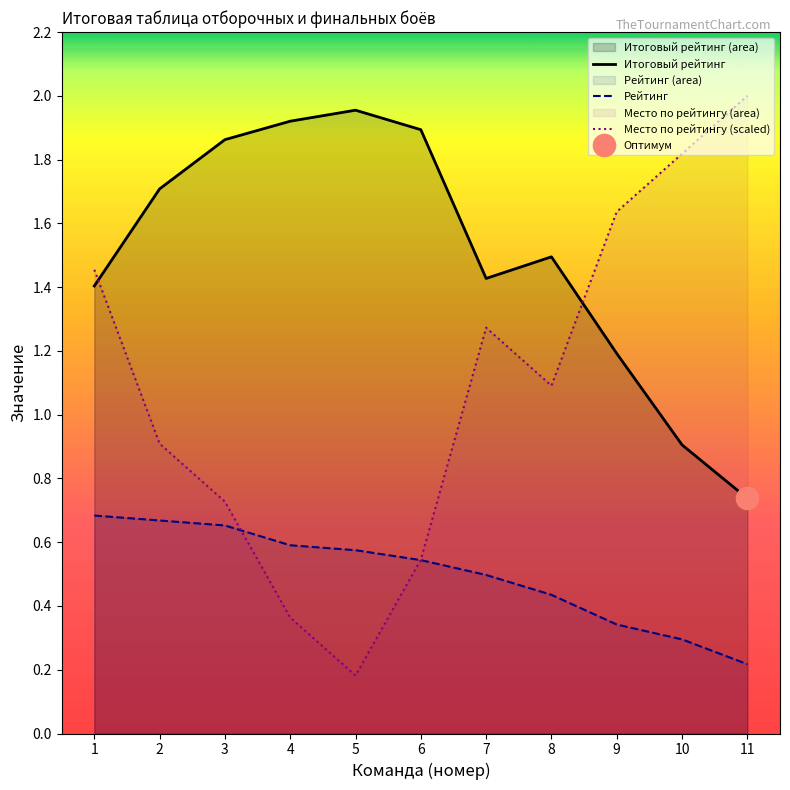

Reading right to left, extract all data points from this chart.

Итоговый рейтинг: 11=0.7	10=0.9	9=1.2	8=1.5	7=1.4	6=1.9	5=2.0	4=1.9	3=1.9	2=1.7	1=1.4
Рейтинг: 11=0.2	10=0.3	9=0.3	8=0.4	7=0.5	6=0.5	5=0.6	4=0.6	3=0.7	2=0.7	1=0.7
Место по рейтингу (scaled): 11=2.0	10=1.8	9=1.6	8=1.1	7=1.3	6=0.5	5=0.2	4=0.4	3=0.7	2=0.9	1=1.5